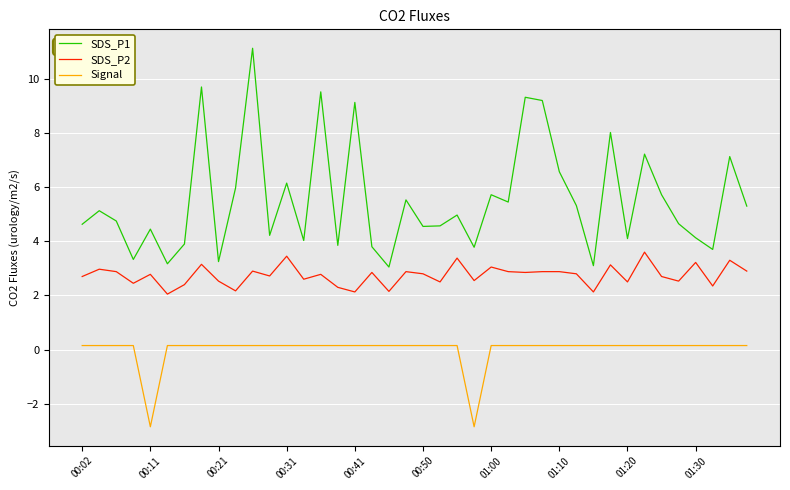

What is the maximum value for SDS_P1?

11.1